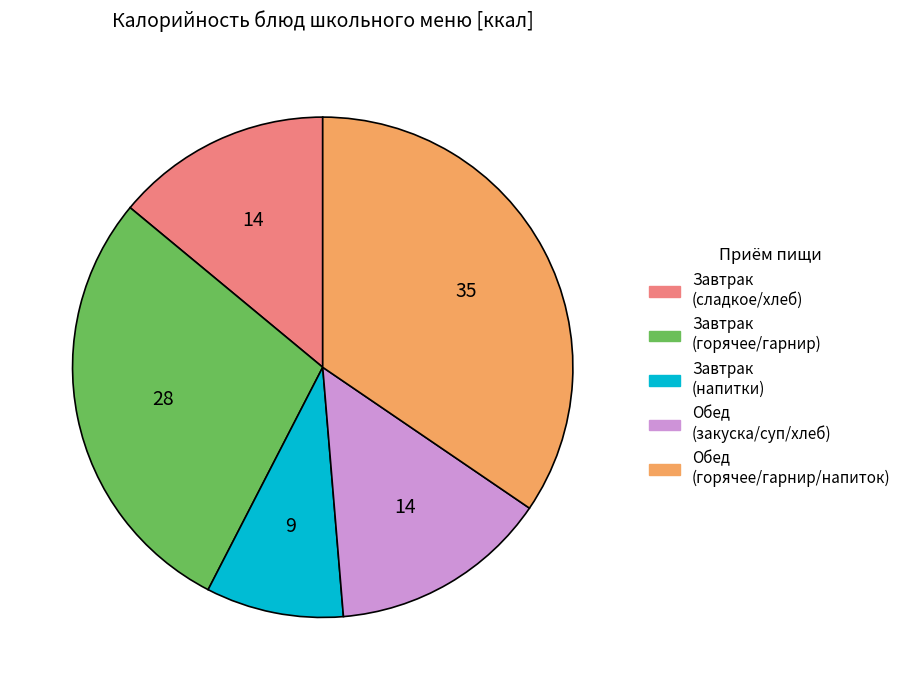

Is there a majority slice in this chart?

No